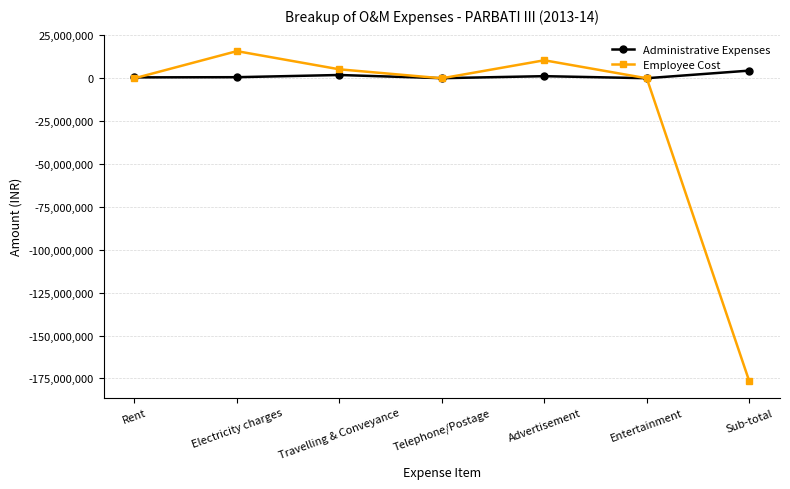

At which category is the sum across all series the highest?

Electricity charges